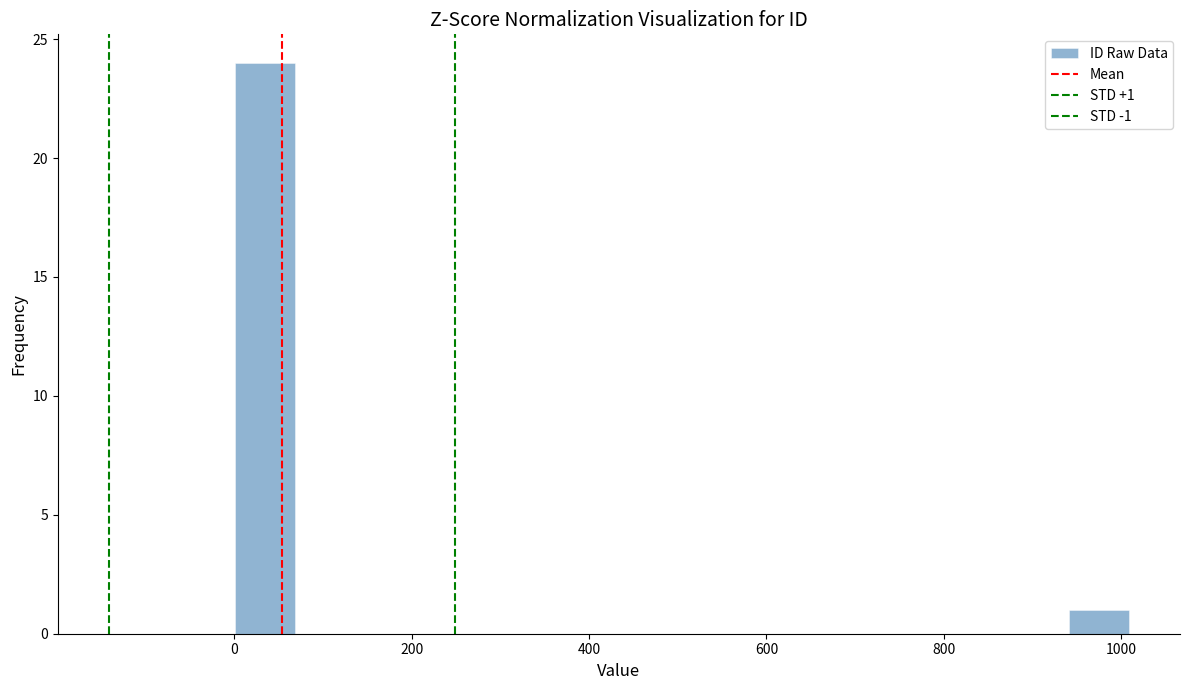

Around what value on the x-axis is the tallest bar? Give the approximate position of its centre, as read against the axis.

40